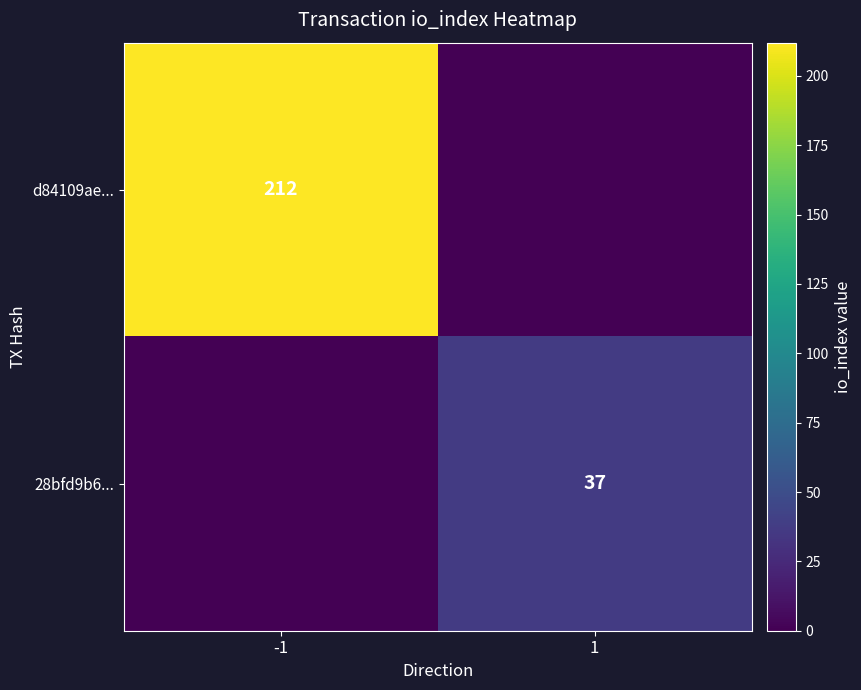

The value of 28bfd9b6... at 1 is 52. True or false?

False